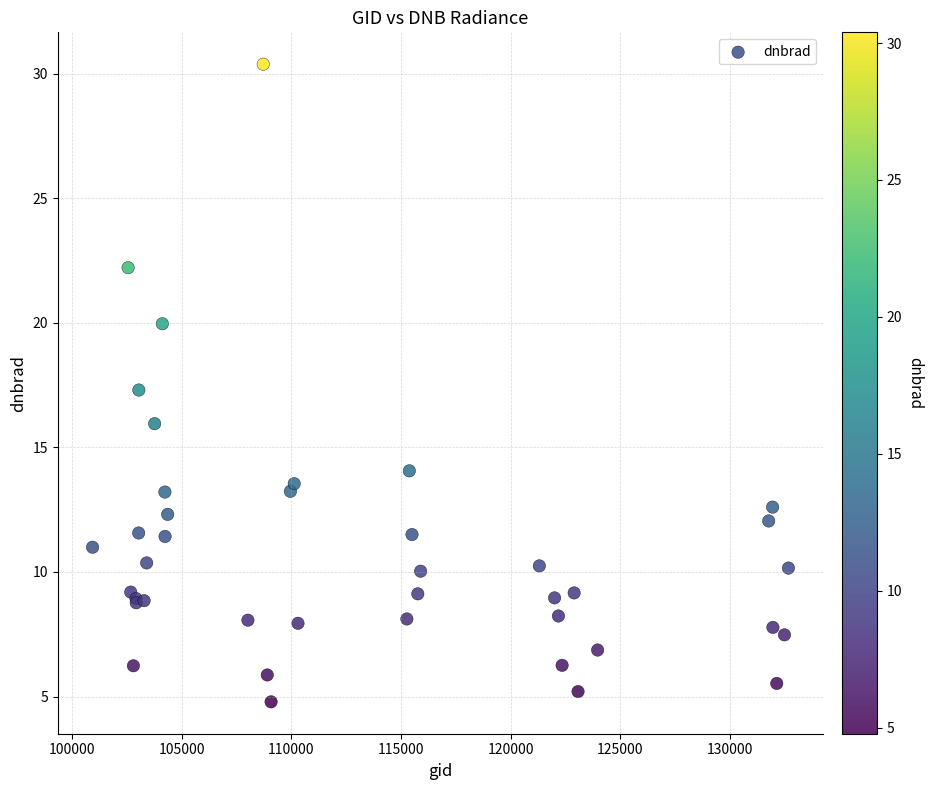

What Y value in the scatter plot is closest to 17?

17.3